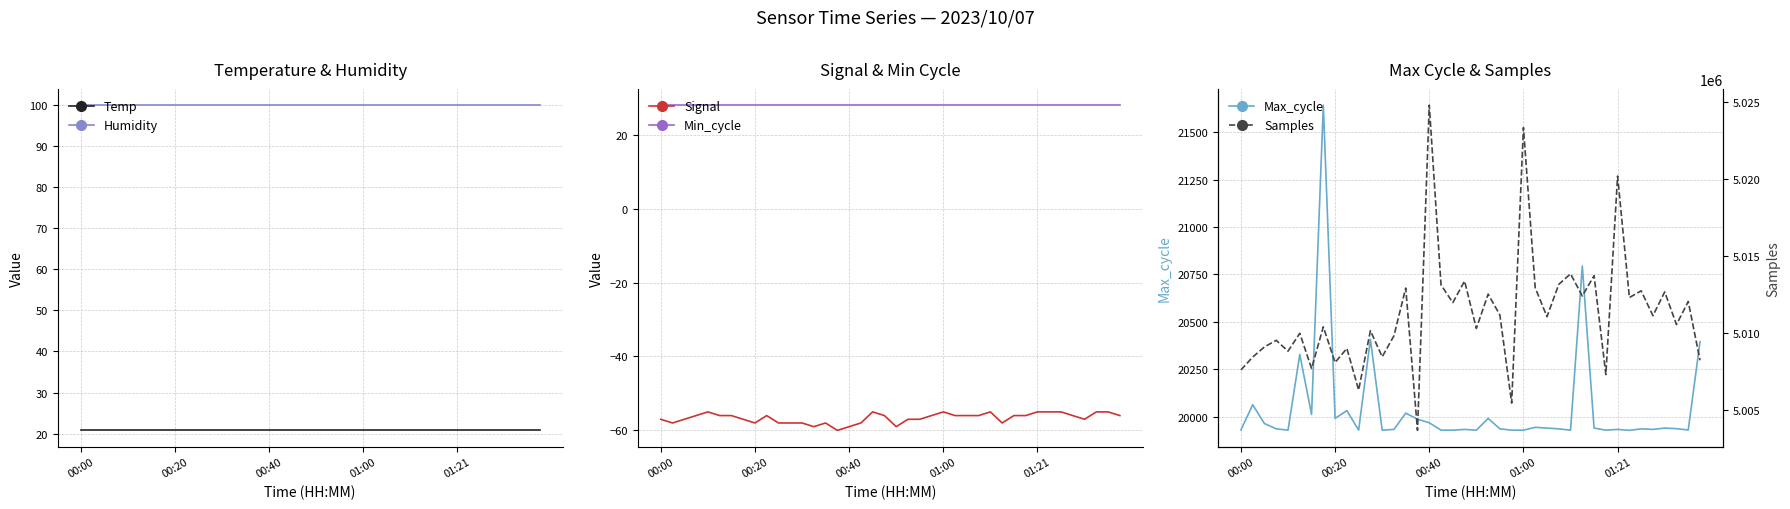

Reading left to right, extract all data points from this chart.

Temp: 20.8	20.8	20.8	20.8	20.8	20.8	20.8	20.8	20.8	20.8	20.8	20.8	20.8	20.8	20.8	20.8	20.8	20.8	20.8	20.8	20.8	20.8	20.8	20.8	20.8	20.8	20.8	20.8	20.8	20.8	20.8	20.8	20.8	20.8	20.8	20.8	20.8	20.8	20.8	20.8
Humidity: 99.9	99.9	99.9	99.9	99.9	99.9	99.9	99.9	99.9	99.9	99.9	99.9	99.9	99.9	99.9	99.9	99.9	99.9	99.9	99.9	99.9	99.9	99.9	99.9	99.9	99.9	99.9	99.9	99.9	99.9	99.9	99.9	99.9	99.9	99.9	99.9	99.9	99.9	99.9	99.9
Signal: -57.0	-58.0	-57.0	-56.0	-55.0	-56.0	-56.0	-57.0	-58.0	-56.0	-58.0	-58.0	-58.0	-59.0	-58.0	-60.0	-59.0	-58.0	-55.0	-56.0	-59.0	-57.0	-57.0	-56.0	-55.0	-56.0	-56.0	-56.0	-55.0	-58.0	-56.0	-56.0	-55.0	-55.0	-55.0	-56.0	-57.0	-55.0	-55.0	-56.0
Min_cycle: 28.0	28.0	28.0	28.0	28.0	28.0	28.0	28.0	28.0	28.0	28.0	28.0	28.0	28.0	28.0	28.0	28.0	28.0	28.0	28.0	28.0	28.0	28.0	28.0	28.0	28.0	28.0	28.0	28.0	28.0	28.0	28.0	28.0	28.0	28.0	28.0	28.0	28.0	28.0	28.0
Max_cycle: 19930.0	20063.0	19964.0	19936.0	19929.0	20328.0	20012.0	21642.0	19991.0	20032.0	19929.0	20408.0	19929.0	19933.0	20019.0	19987.0	19968.0	19929.0	19929.0	19933.0	19929.0	19991.0	19936.0	19929.0	19929.0	19944.0	19940.0	19936.0	19929.0	20794.0	19940.0	19929.0	19933.0	19928.0	19936.0	19933.0	19940.0	19937.0	19930.0	20395.0
Samples: 5007588.0	5008424.0	5009085.0	5009511.0	5008808.0	5009966.0	5007682.0	5010387.0	5008072.0	5008988.0	5006285.0	5010138.0	5008441.0	5009806.0	5012903.0	5003667.0	5024777.0	5013105.0	5011958.0	5013357.0	5010281.0	5012513.0	5011152.0	5005439.0	5023321.0	5012920.0	5011044.0	5013144.0	5013828.0	5012388.0	5013710.0	5007287.0	5020175.0	5012288.0	5012726.0	5011111.0	5012653.0	5010534.0	5012034.0	5008216.0